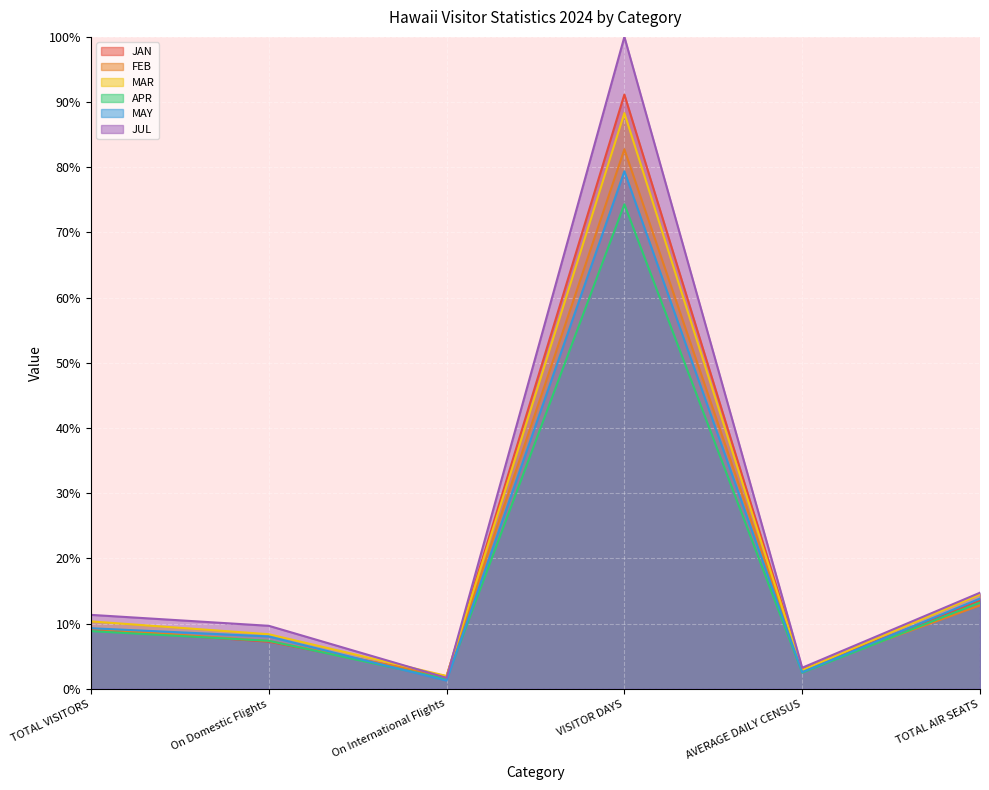

How many data points in FEB are above 9?

3